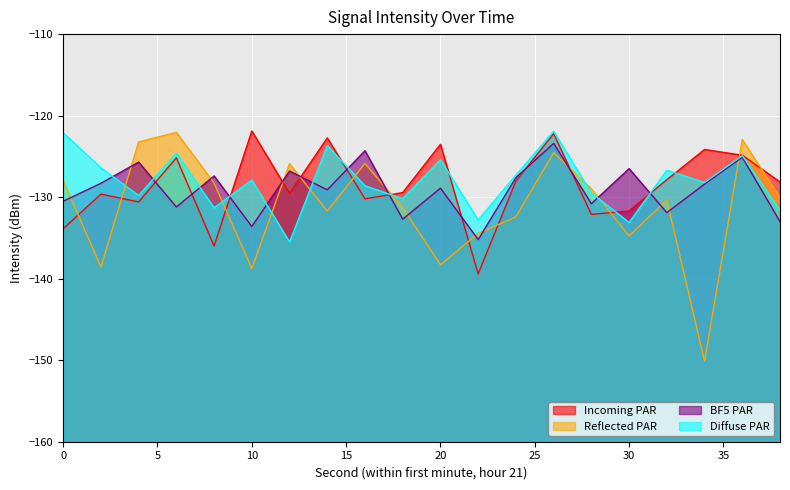

What is the approximate value of Reflected PAR at 14?

-131.7